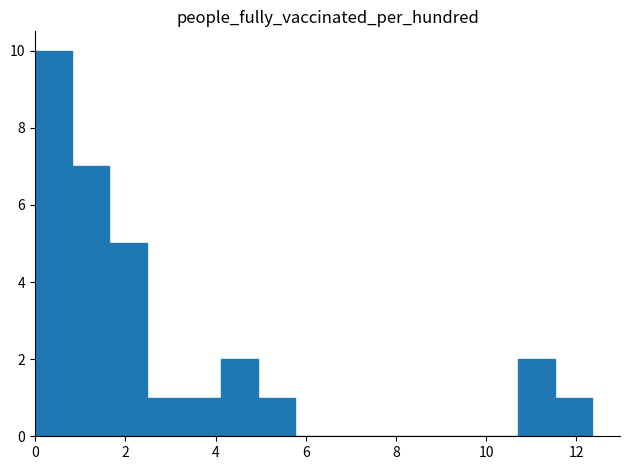

Reading left to right, transcribe this chart: for each bar, give the range it covers on the x-axis and its height. Neither the bar edges nor the heights are printed on the chart, so give them approximately, as read against the axes.

0.0 to 0.8: 10
0.8 to 1.6: 7
1.6 to 2.4: 5
2.4 to 3.2: 1
3.2 to 4.2: 1
4.2 to 5.0: 2
5.0 to 5.8: 1
5.8 to 6.6: 0
6.6 to 7.4: 0
7.4 to 8.2: 0
8.2 to 9.0: 0
9.0 to 9.8: 0
9.8 to 10.8: 0
10.8 to 11.6: 2
11.6 to 12.4: 1